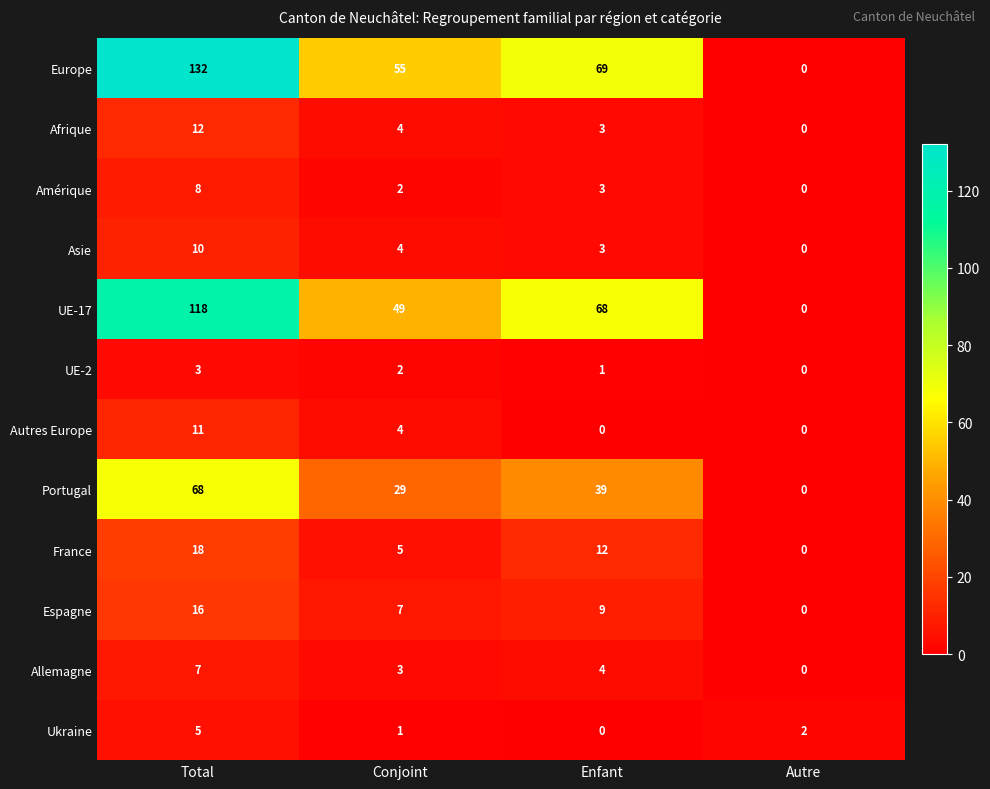

At which label is France closest to 9?

Enfant